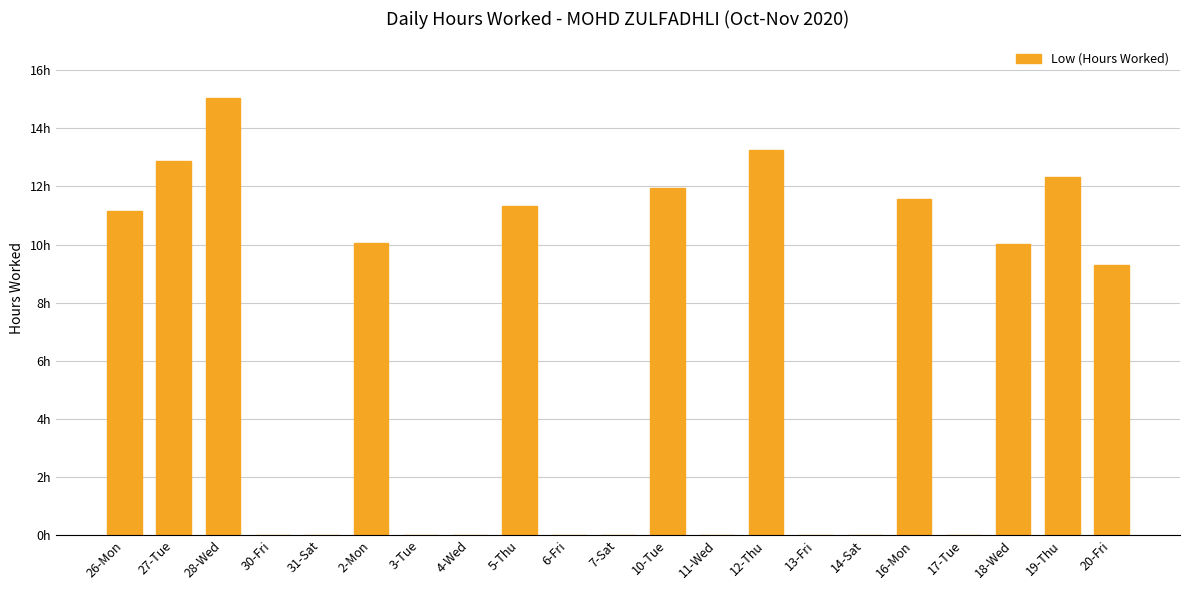

How many values are below 9?

10